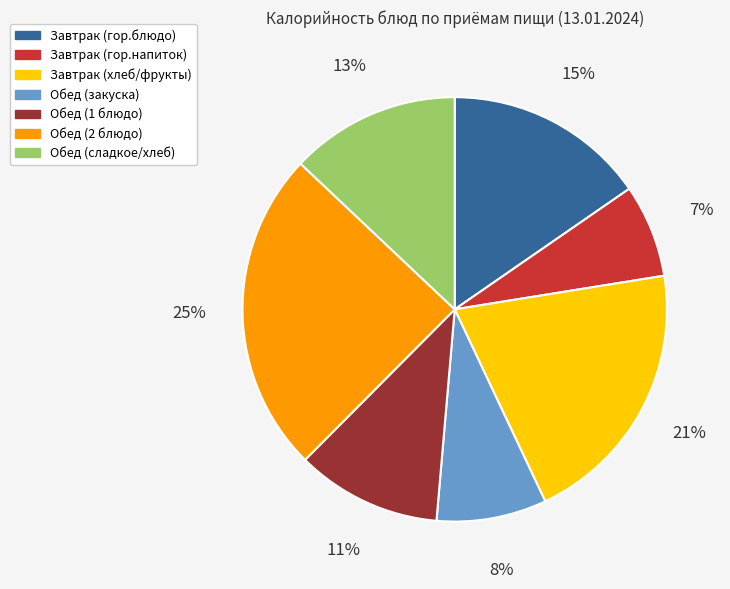

Does Обед (2 блюдо) represent more than half of the total?

No